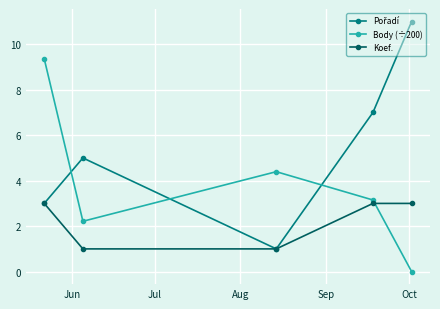

What is the value of the Koef. point at the 3rd from the left?

1.0